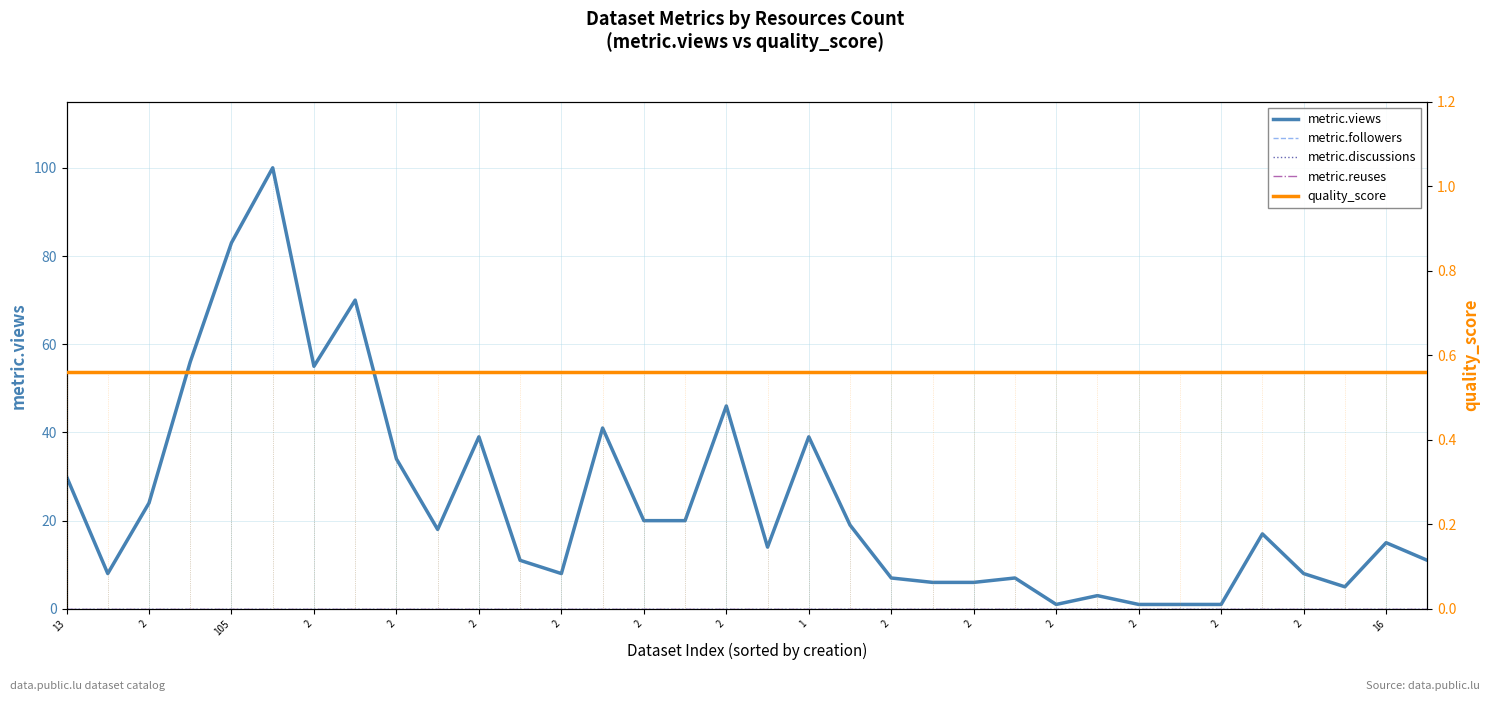

True or false: quality_score and metric.reuses intersect in this chart.

False